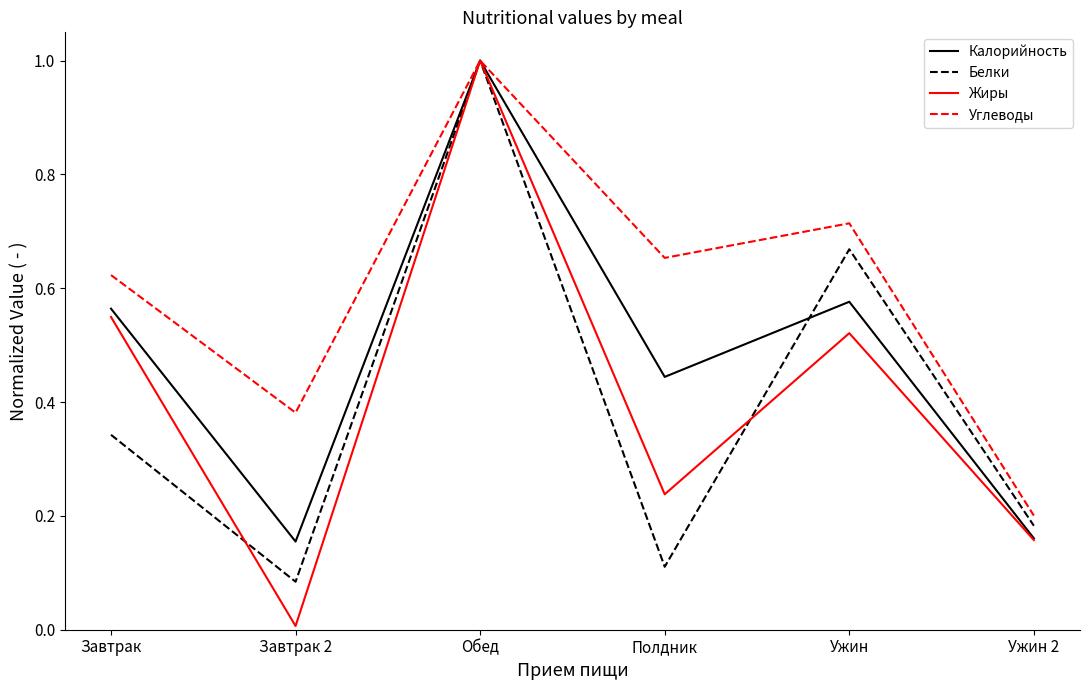

The value of Калорийность at Завтрак 2 is 0.2. True or false?

True